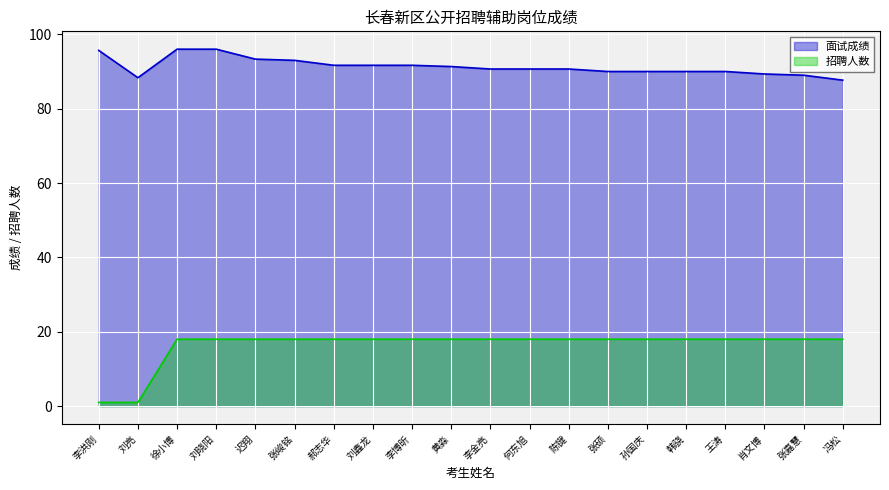

What is the total value across all series at 徐小博?

114.0